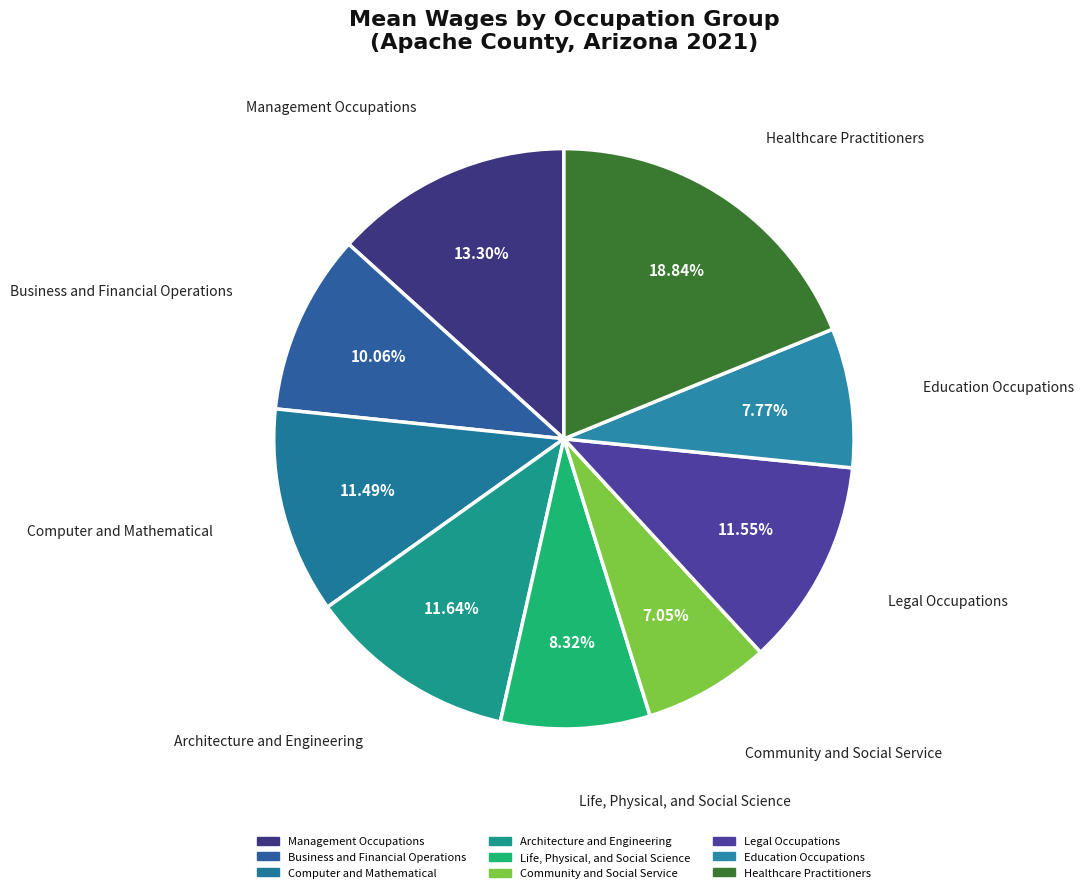

To the nearest percent, what portion does Business and Financial Operations represent?

10%